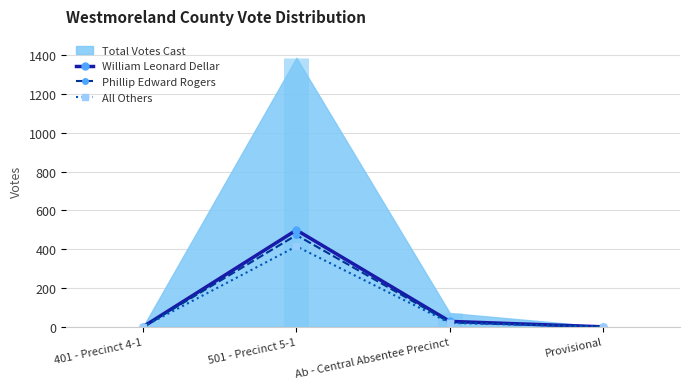

What is the highest value of the All Others series?

415